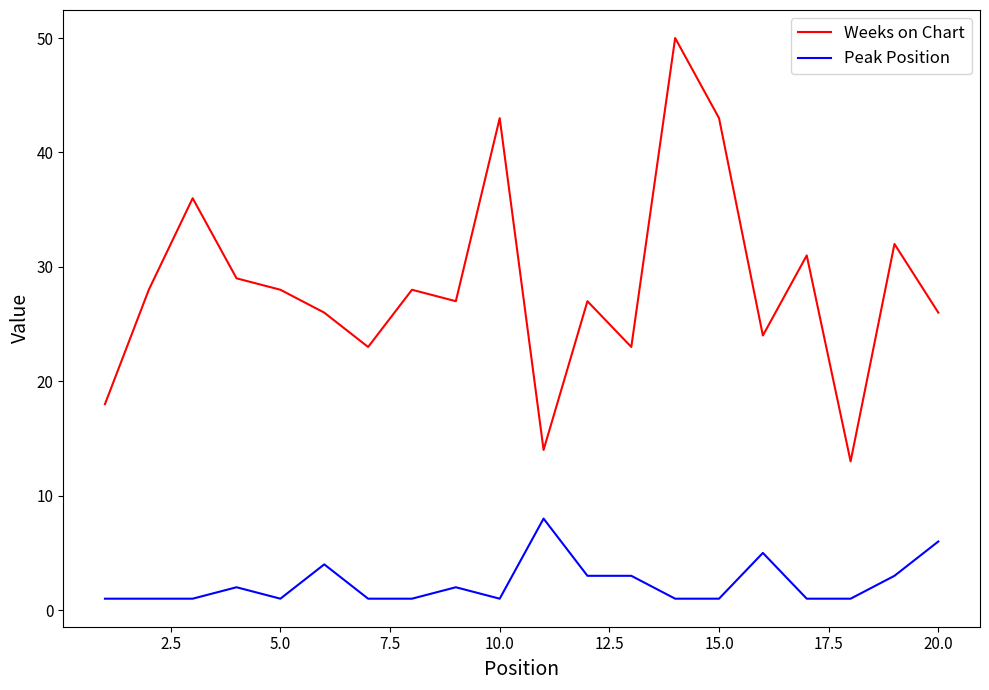

List the series in order of their peak value, lowest first.

Peak Position, Weeks on Chart